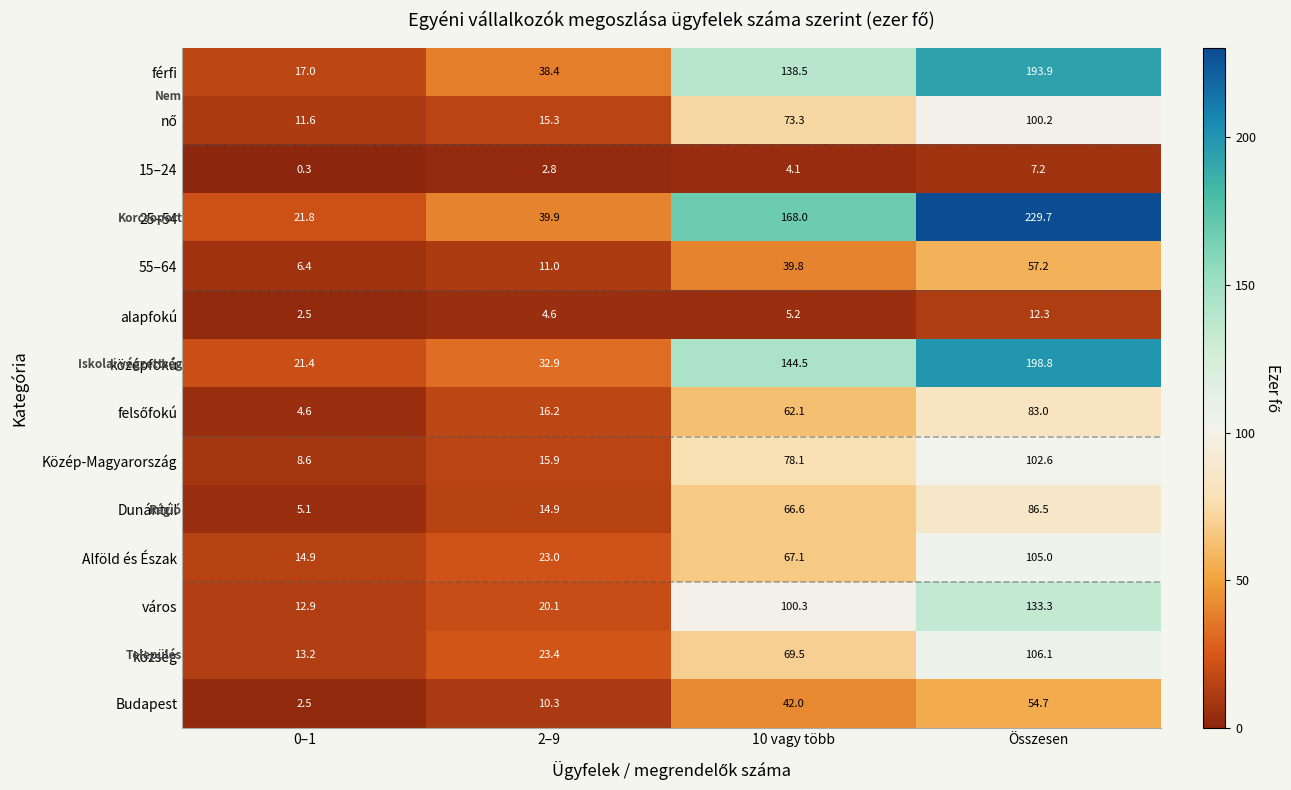

Read the 15–24 value at 2–9.

2.8